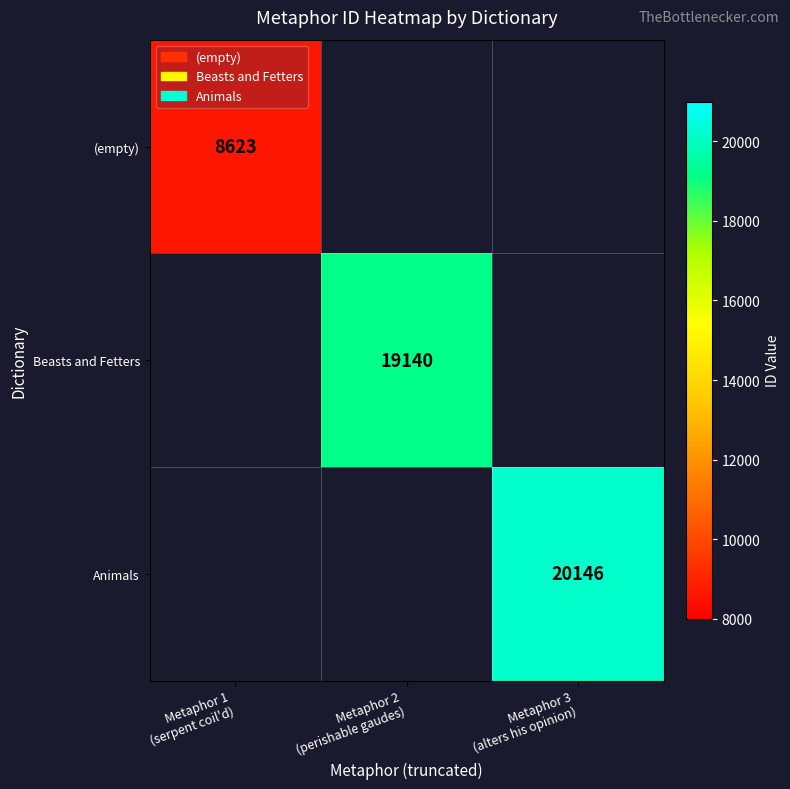

Is the value of Beasts and Fetters at Metaphor 2 (perishable gaudes) greater than the value of Animals at Metaphor 1 (serpent coil'd)?

No